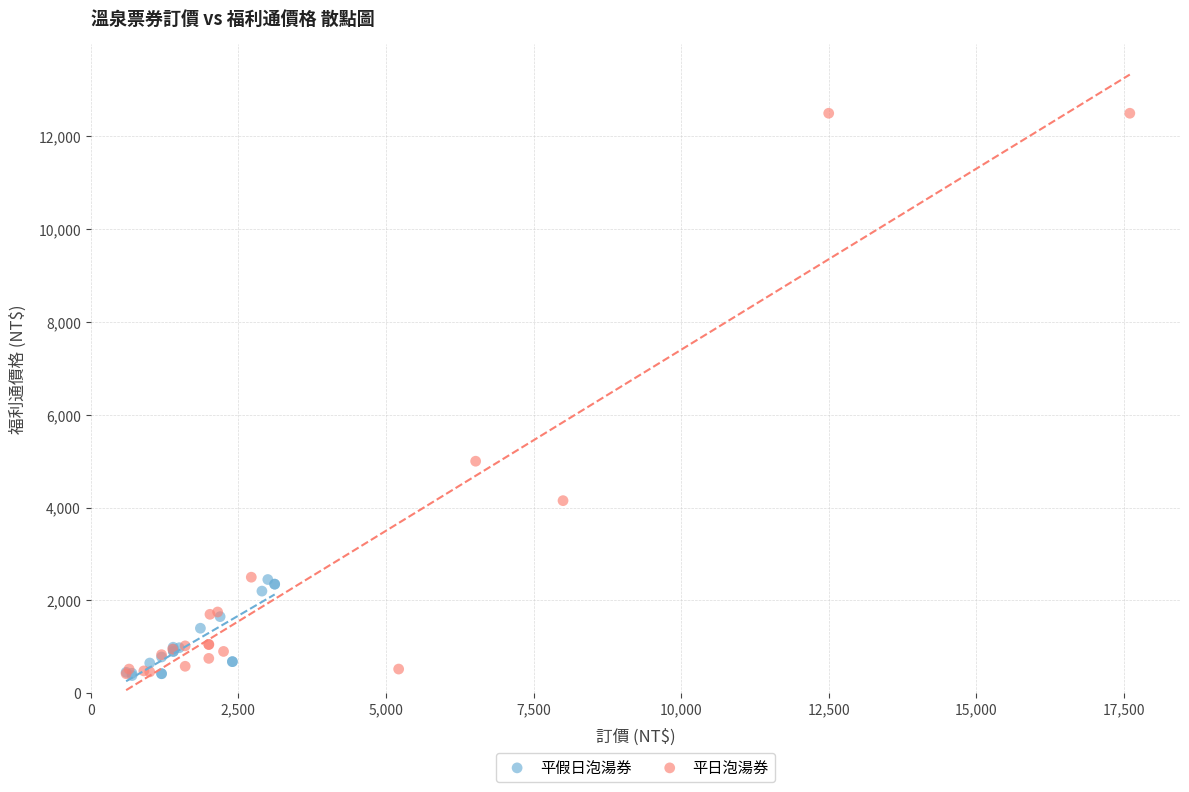

What are all the series names shown in the legend?

平假日泡湯券, 平日泡湯券